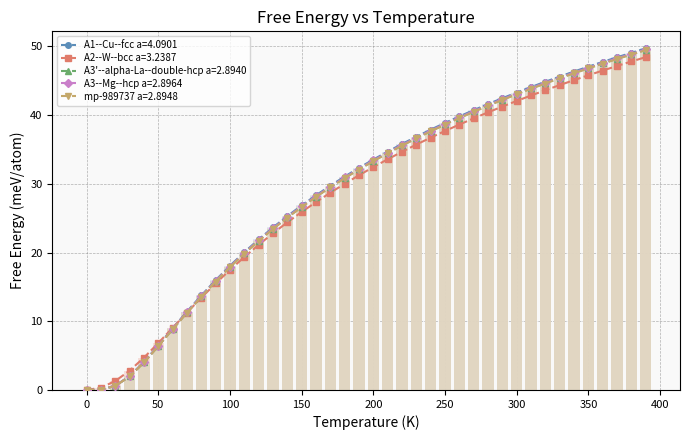

What is the difference between the A1--Cu--fcc a=4.0901 values at 220.0 and 130.0?

12.1